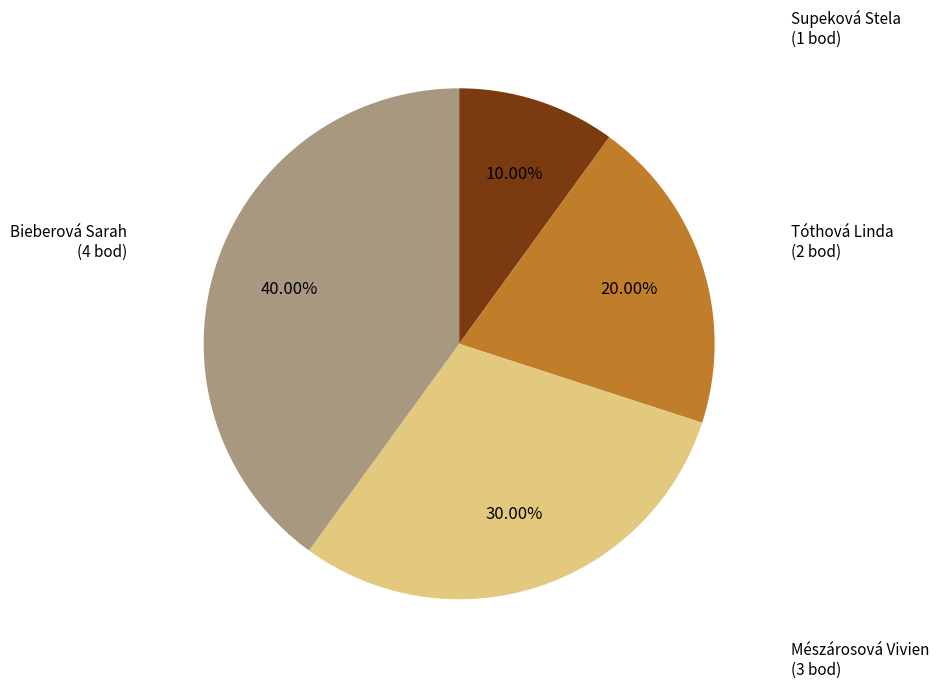

To the nearest percent, what portion does Supeková Stela represent?

10%